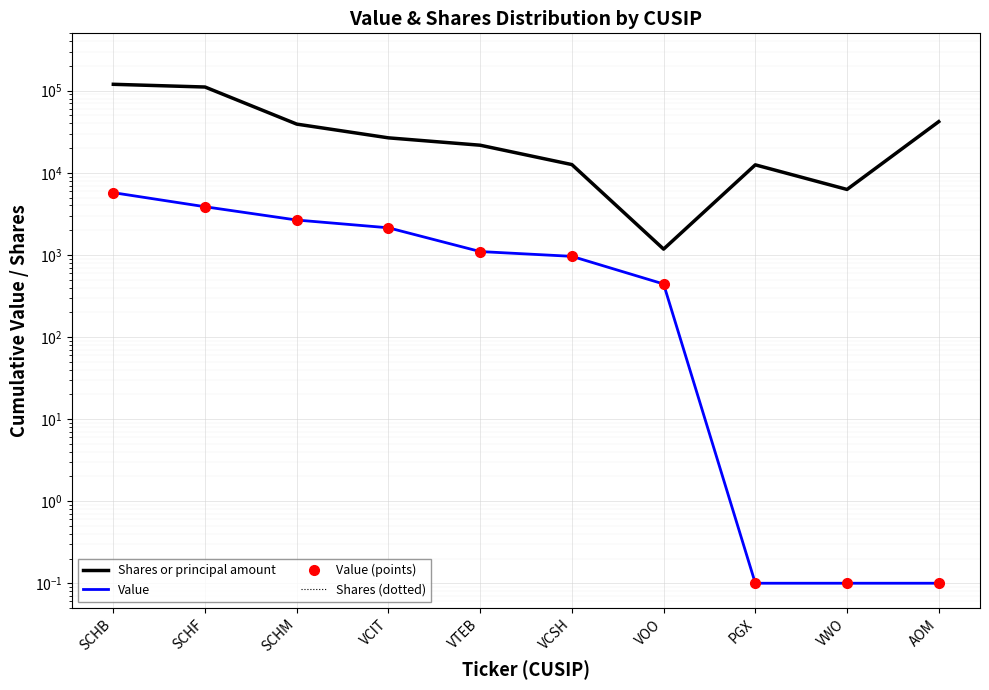

Which label corresponds to the largest value in the chart?

SCHB